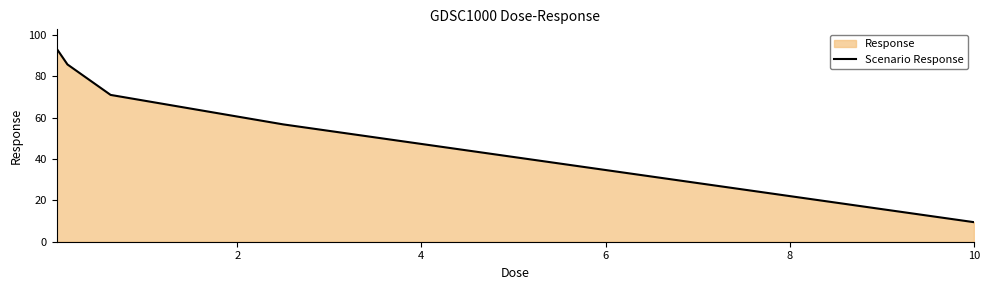

What is the sum of all values?

316.7